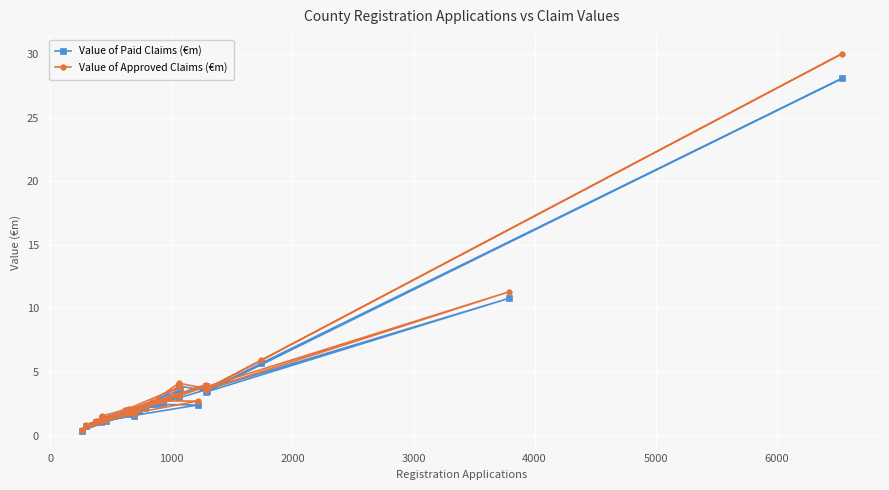

Which series has the largest range (max minus min)?

Value of Approved Claims (€m)